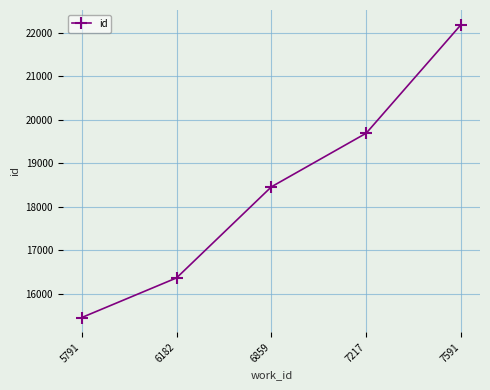

Read the value at 6859, to the nearest 100.

18500